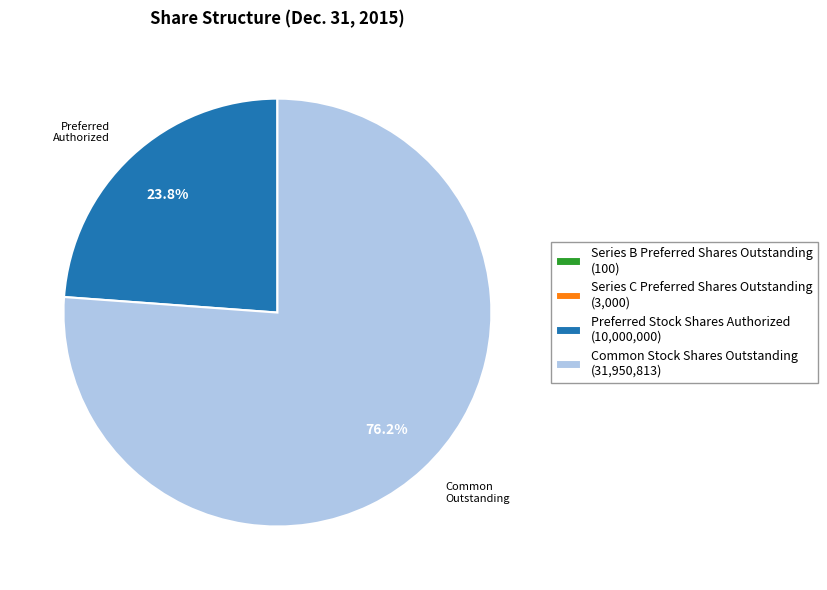

Which slice is the largest?

Common Stock Shares Outstanding